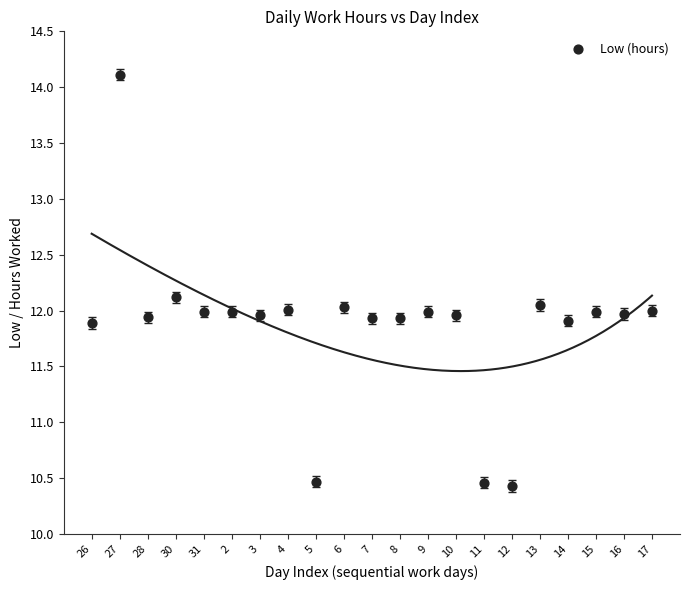

What is the range of Y values (max minus min)?

3.7